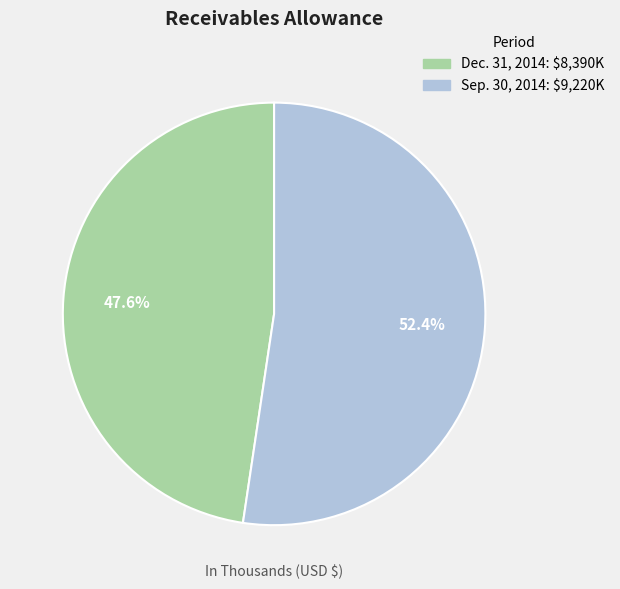

Which category has the biggest portion of the pie?

Sep. 30, 2014